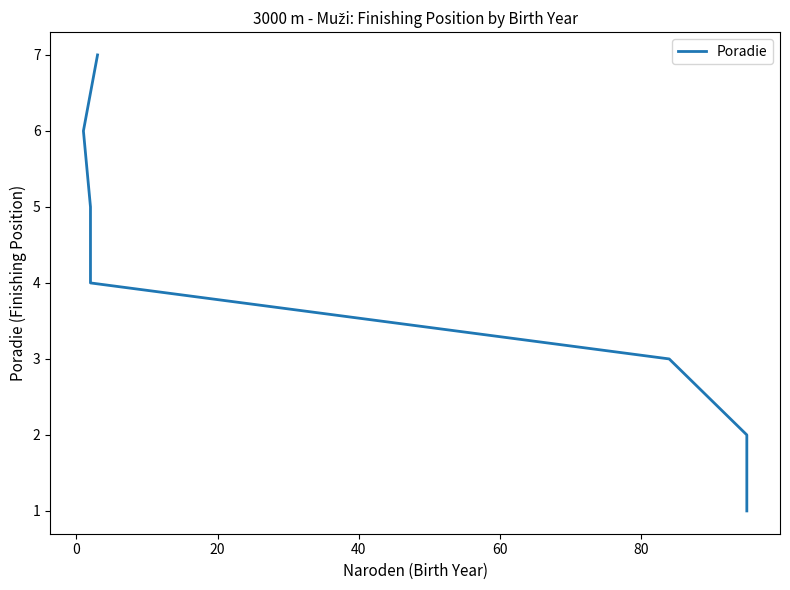

How many values exceed 4?

3